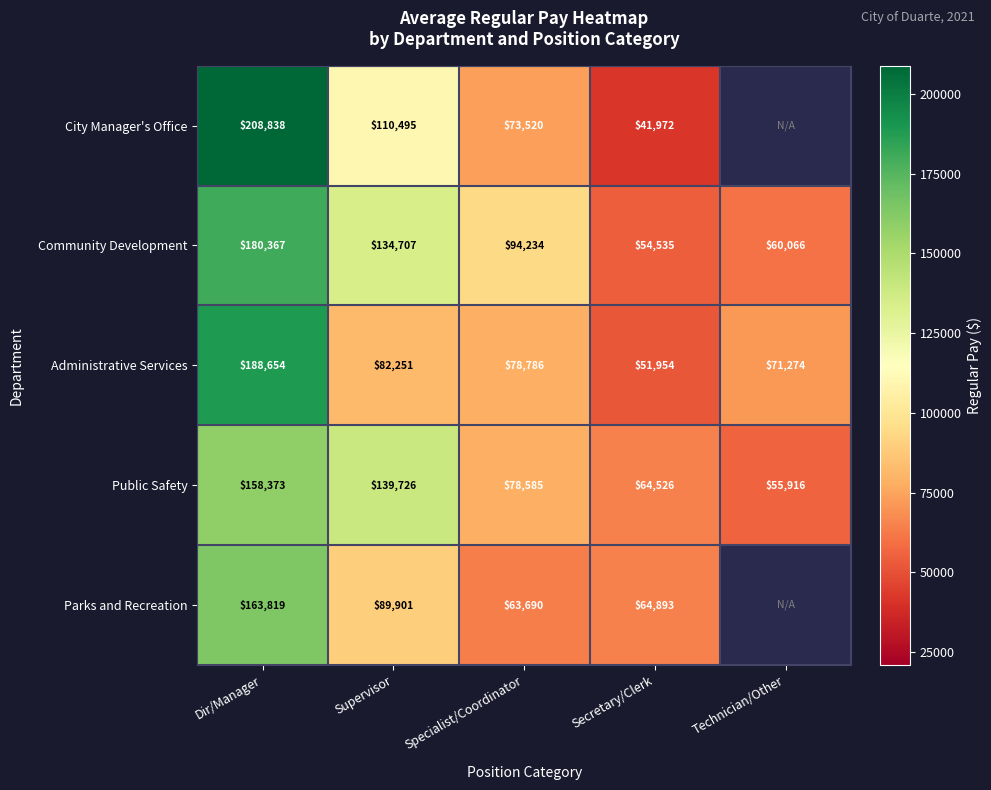

Rank the series at Specialist/Coordinator from lowest to highest value.

Parks and Recreation, City Manager's Office, Public Safety, Administrative Services, Community Development